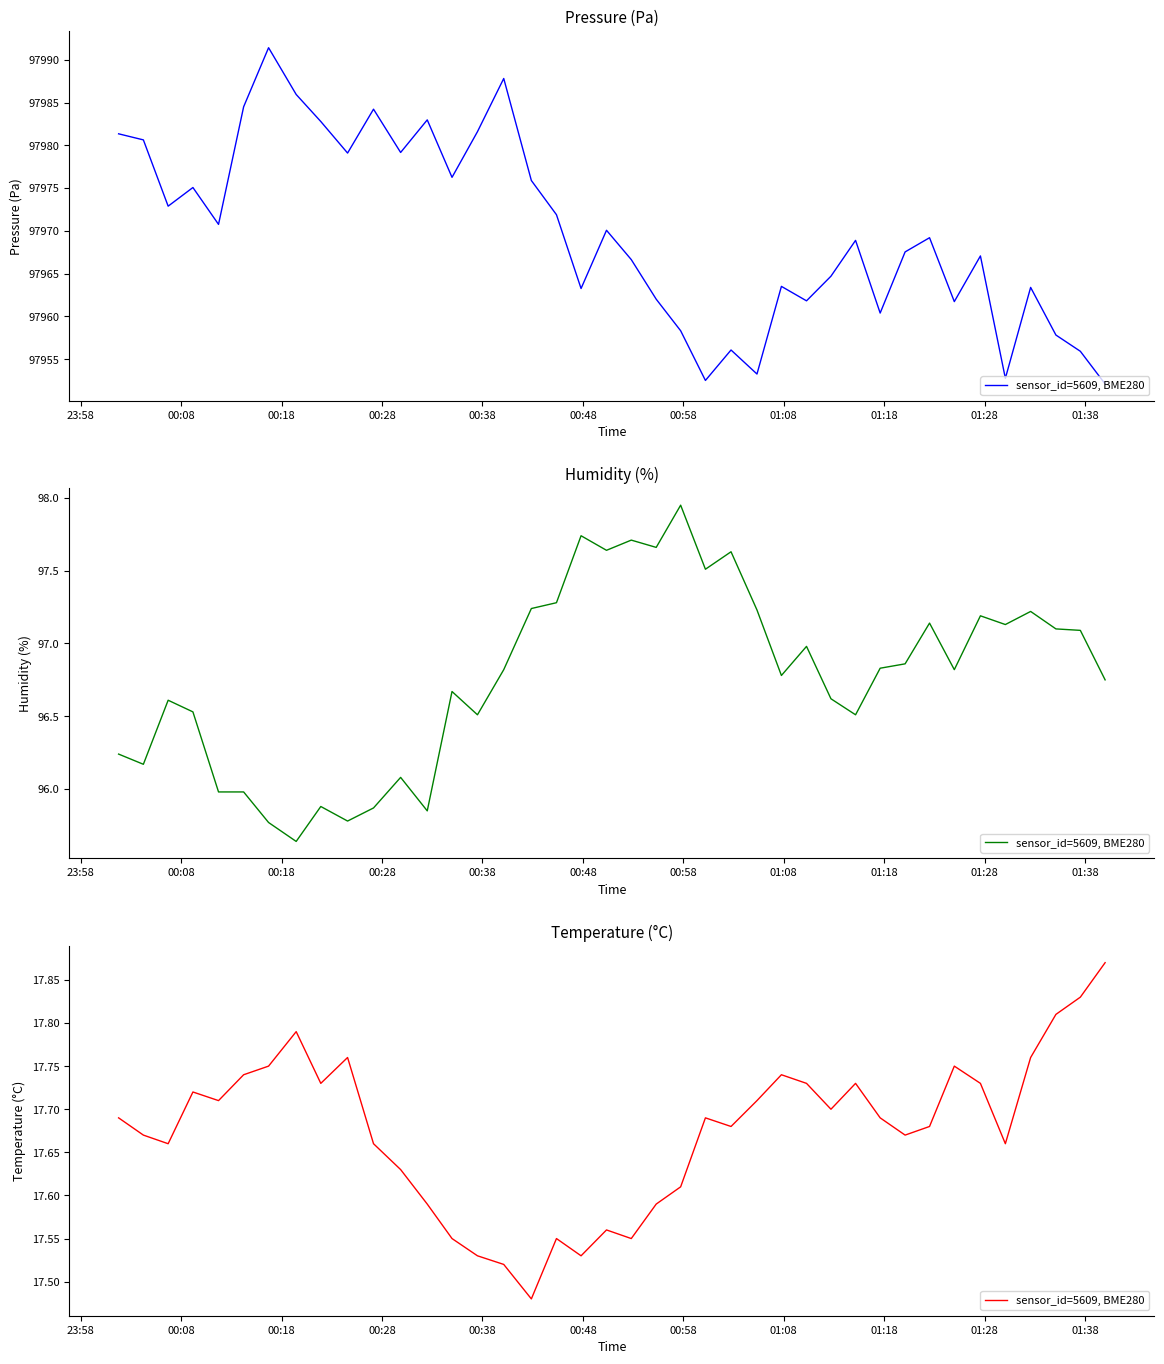

At which category does the data reach its first local valley?

00:18